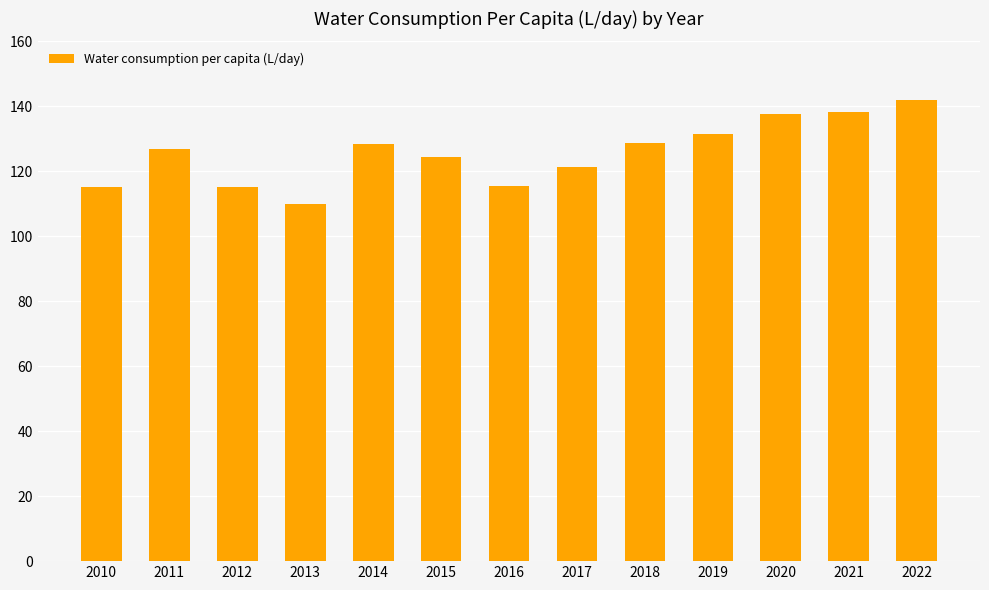

How many values exceed 126?

7